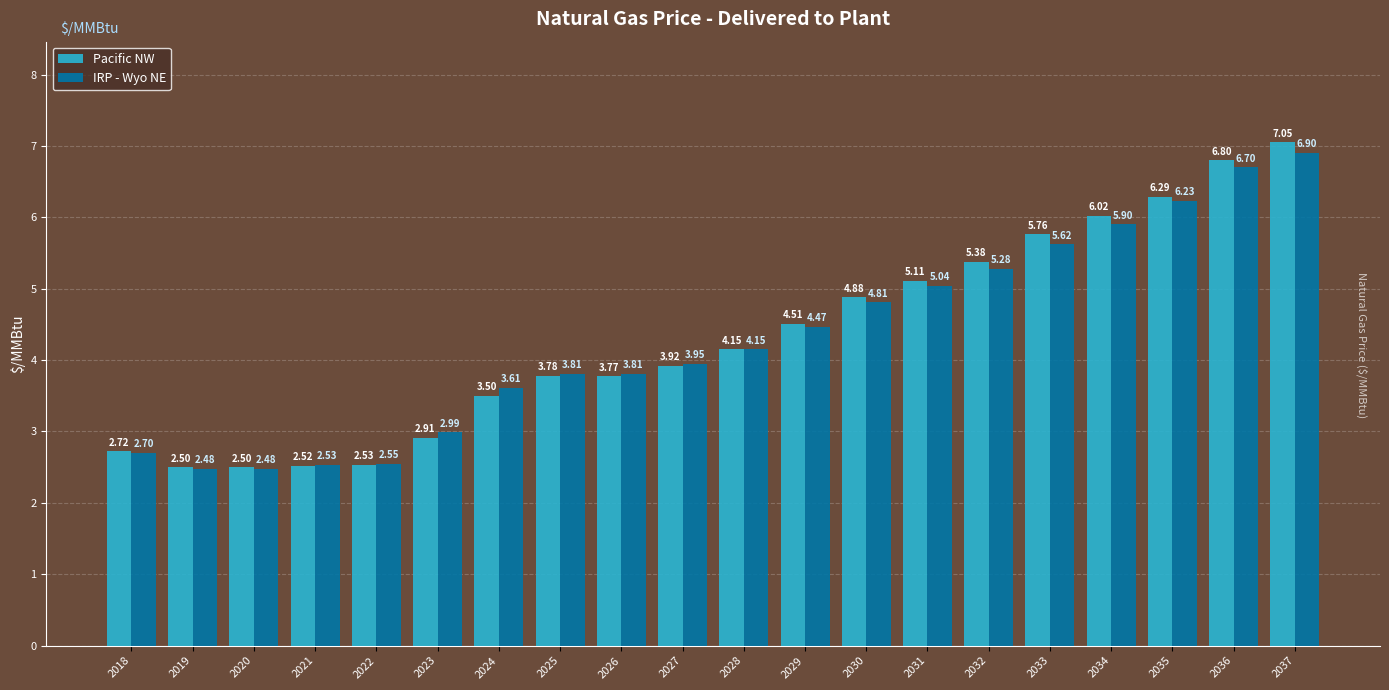

At how many categories does at least one series exceed 6?

4